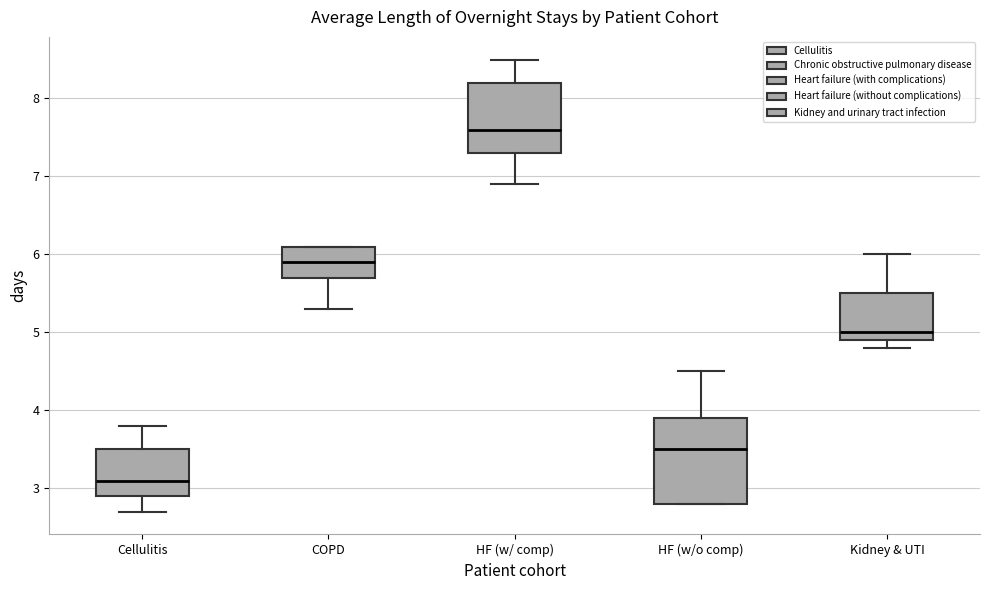

Which box is the tallest, from its lower edge to its upper edge?

HF (w/o comp)